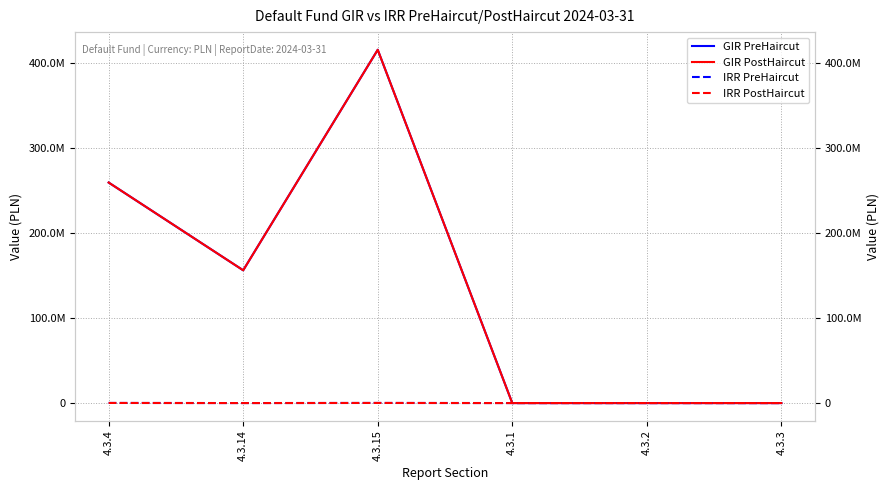

What is the total value across all series at 4.3.15?

831637786.9